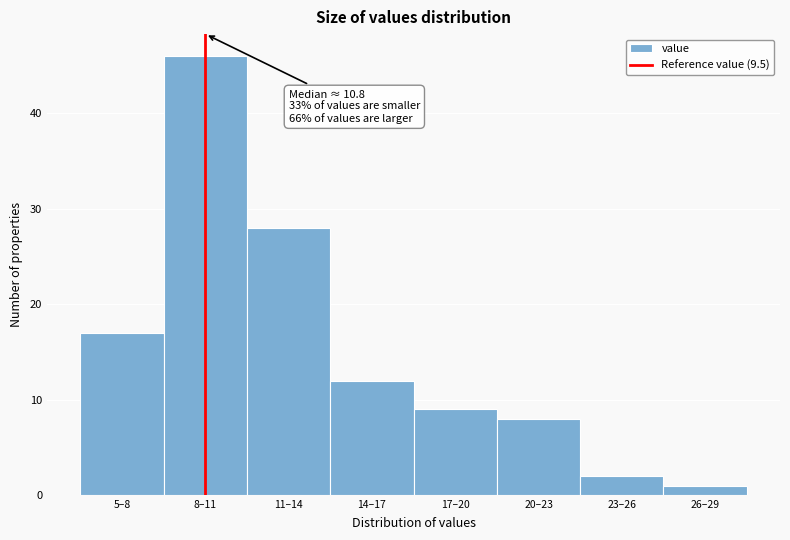

Reading right to left, what are all the values shown in this chart?

26–29=1	23–26=2	20–23=8	17–20=9	14–17=12	11–14=28	8–11=46	5–8=17